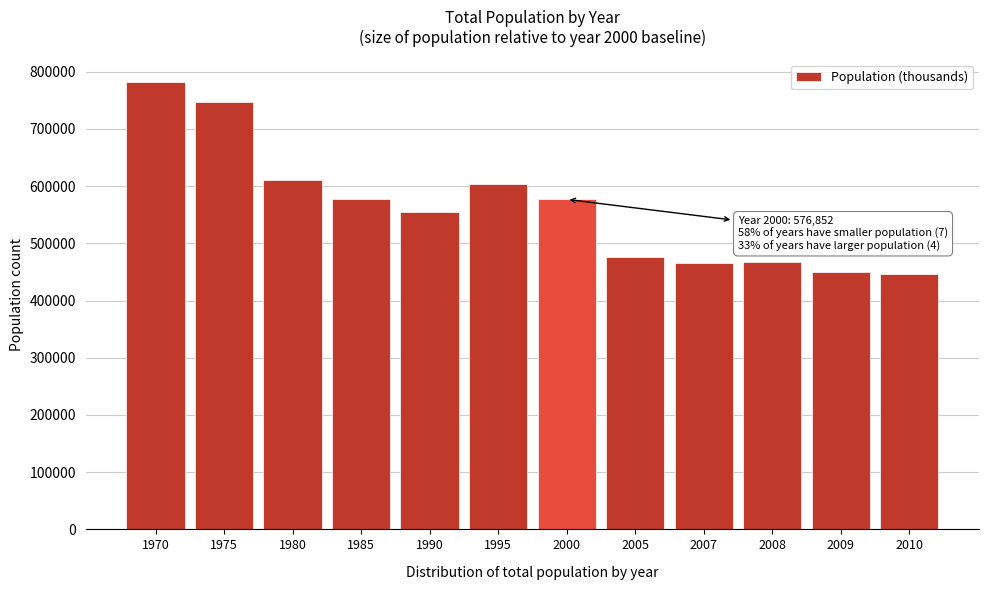

The value at 2000 is 241446. True or false?

False